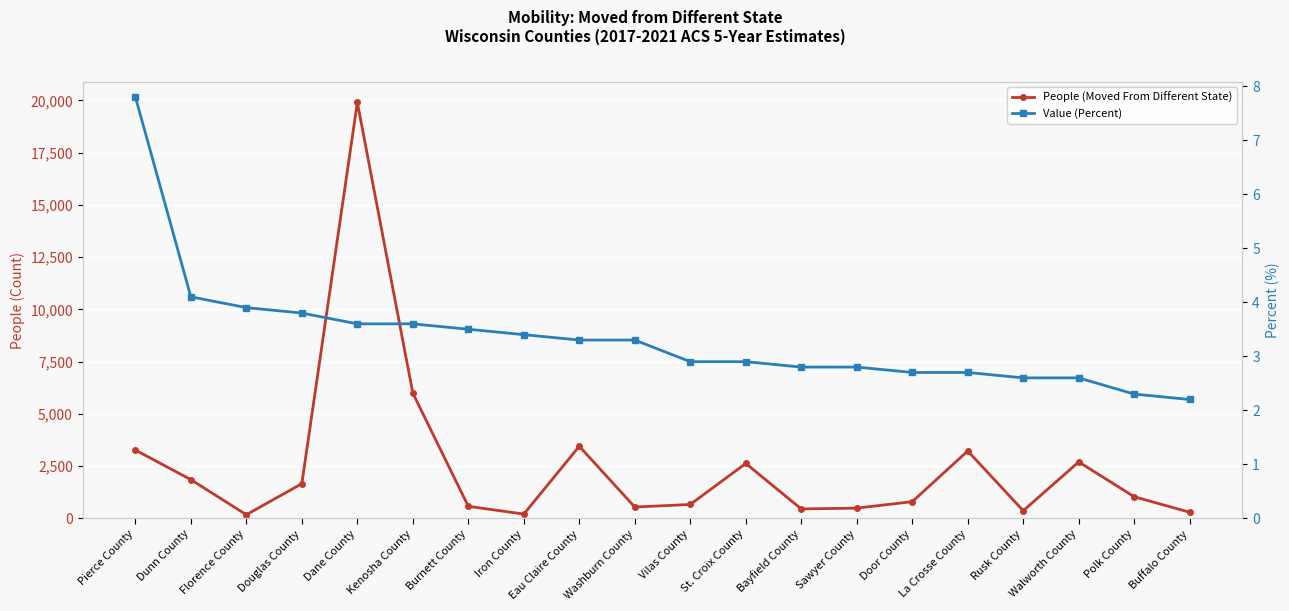

What is the smallest value displayed?

2.2